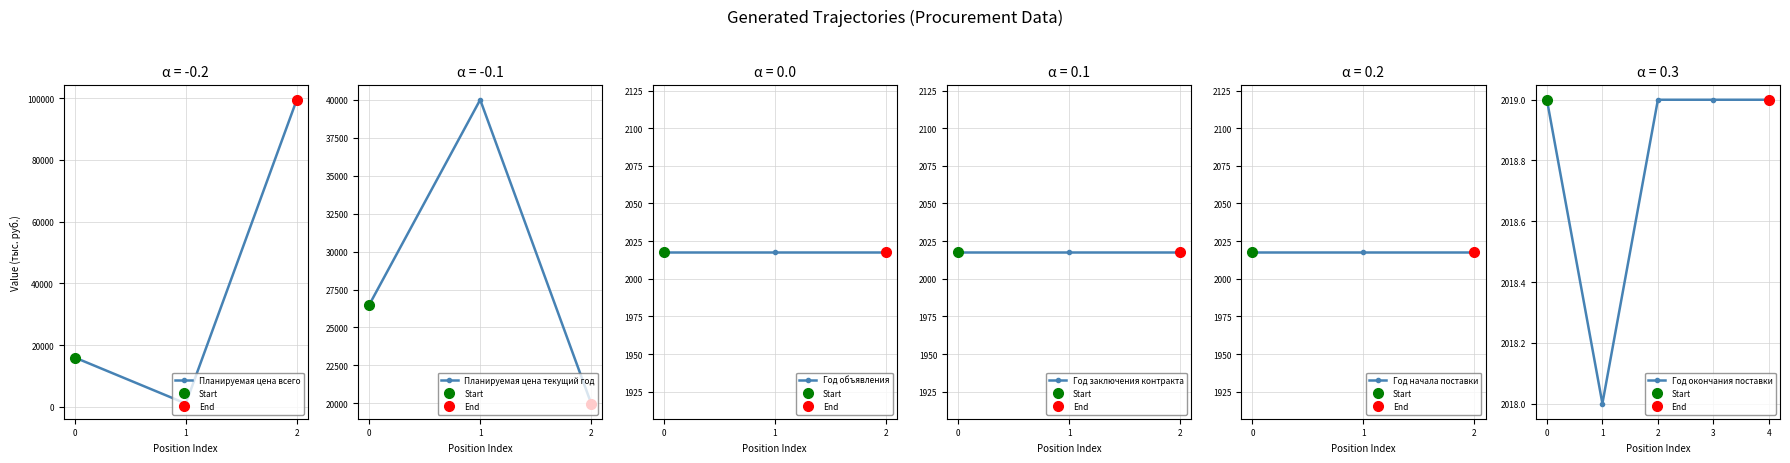

The value of Год окончания поставки at 12853/1 is 627.3. True or false?

False